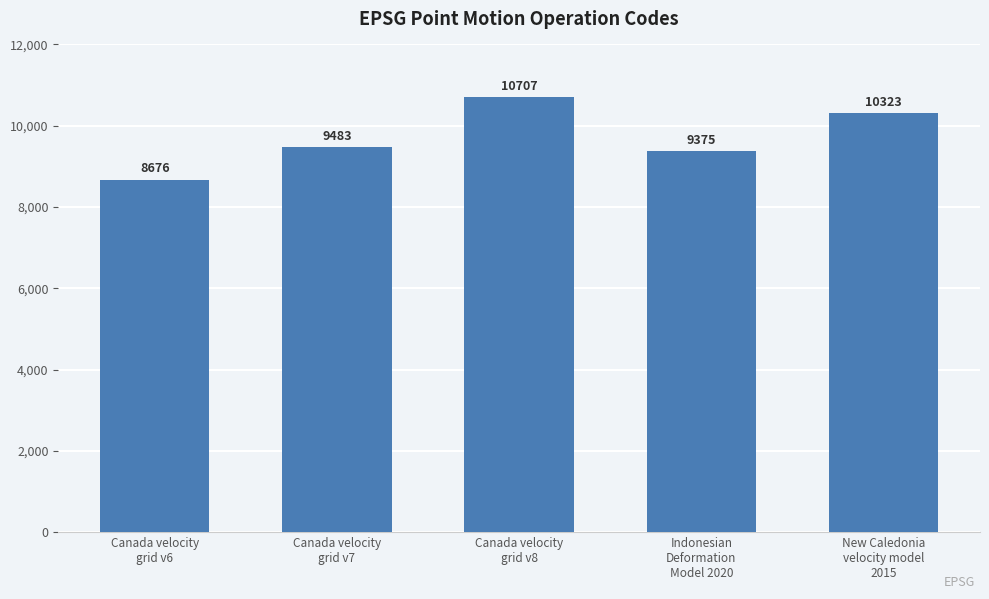

What is the average value?

9713